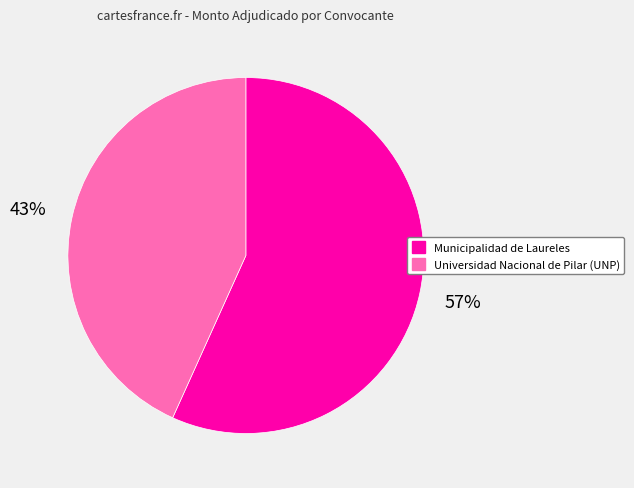

Which has a higher value, Universidad Nacional de Pilar (UNP) or Municipalidad de Laureles?

Municipalidad de Laureles